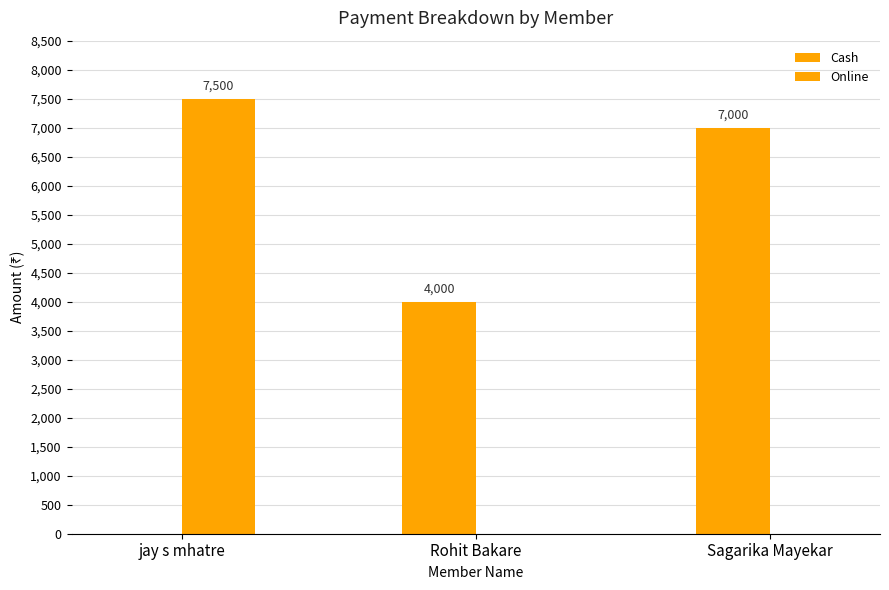

Where is Cash nearest to the value 3500?

Rohit Bakare